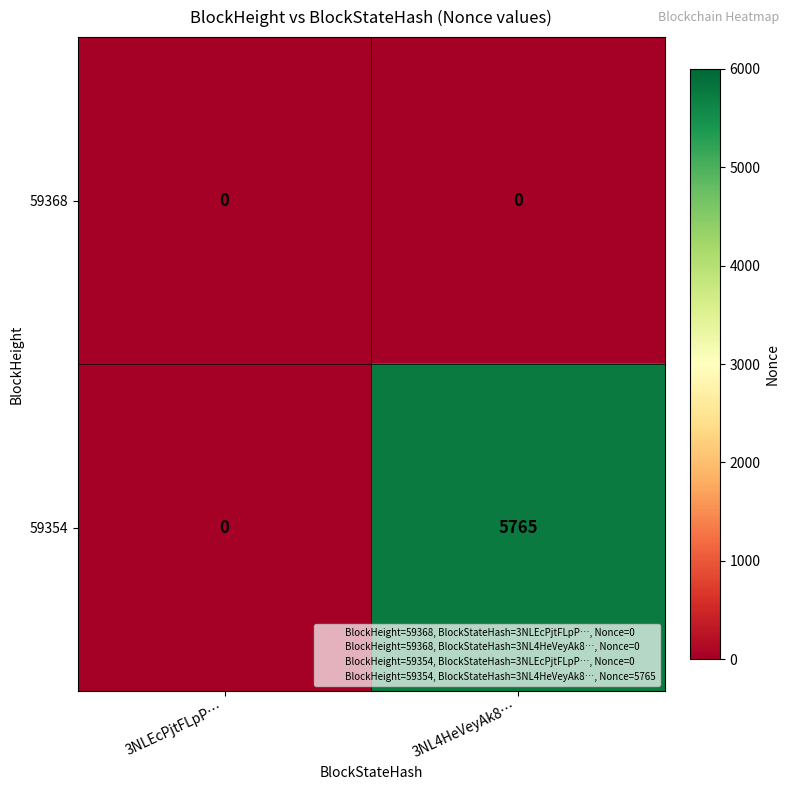

At which category is the sum across all series the highest?

3NL4HeVeyAk8…